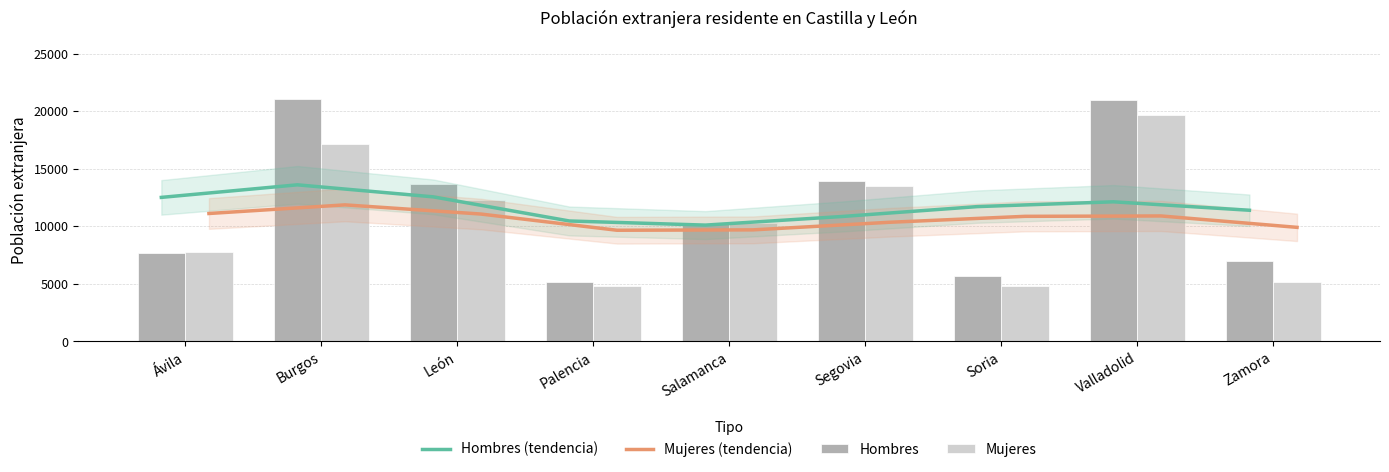

Are the bars grouped side by side (vs. stacked)?

Yes